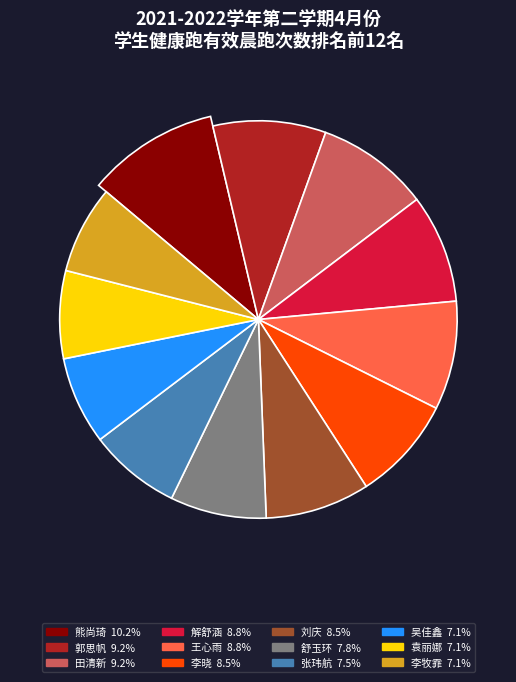

To the nearest percent, what is the average slice percentage?

8%